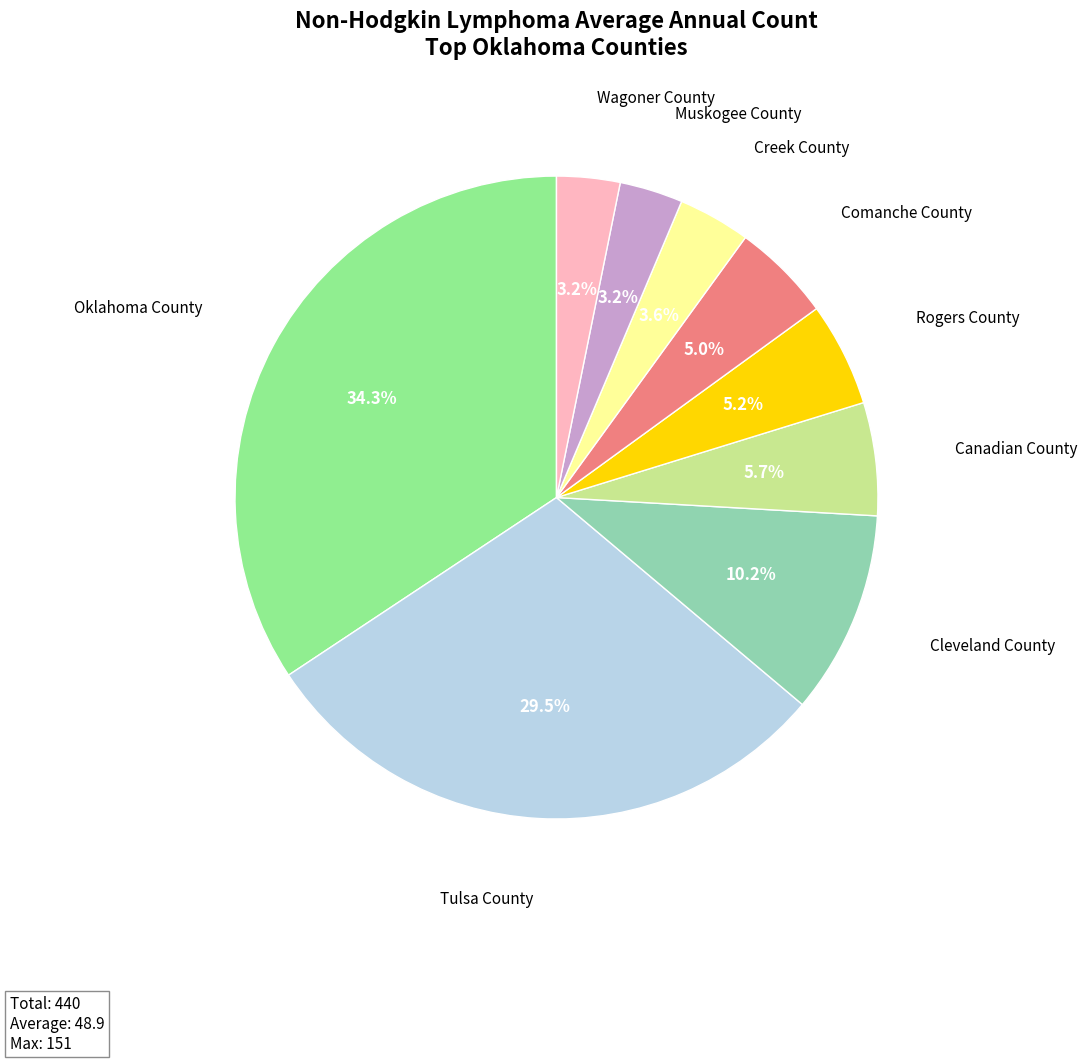

What is the ratio of the value at Cleveland County to the value at Creek County?

2.8